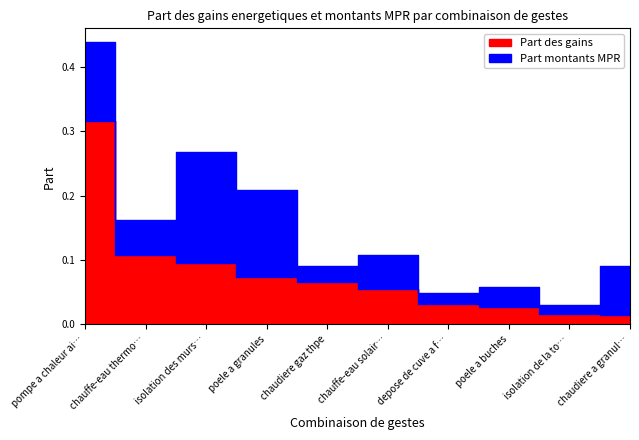

How many data points does each series have?

10